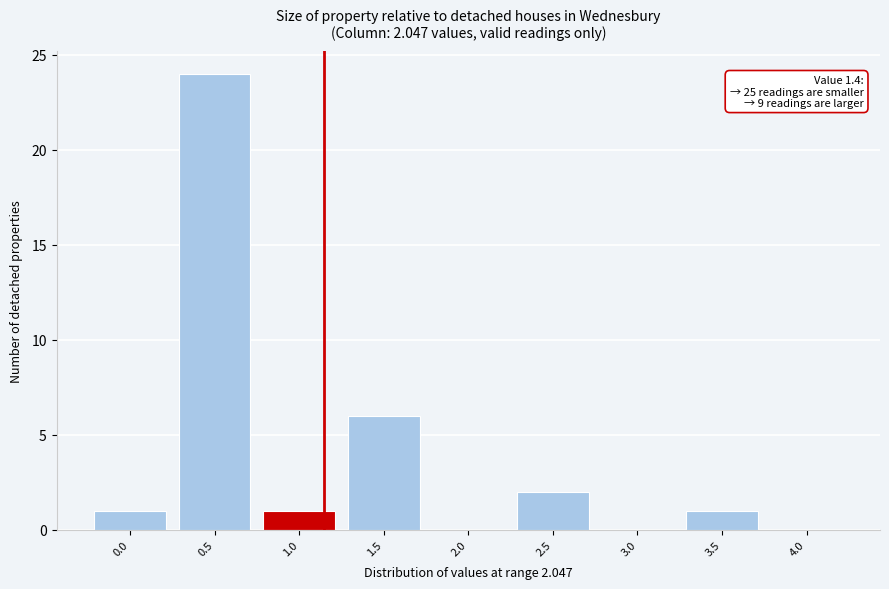

Reading left to right, list all the values displayed in this chart.

0.0=1	0.5=24	1.0=1	1.5=6	2.0=0	2.5=2	3.0=0	3.5=1	4.0=0